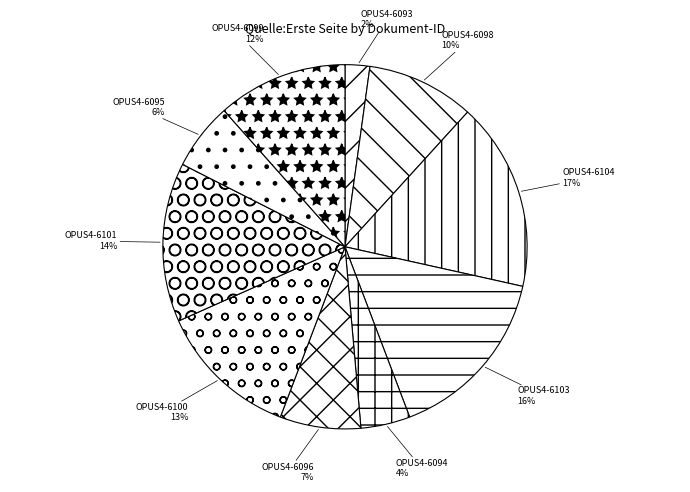

How many segments does this pie chart have?

10